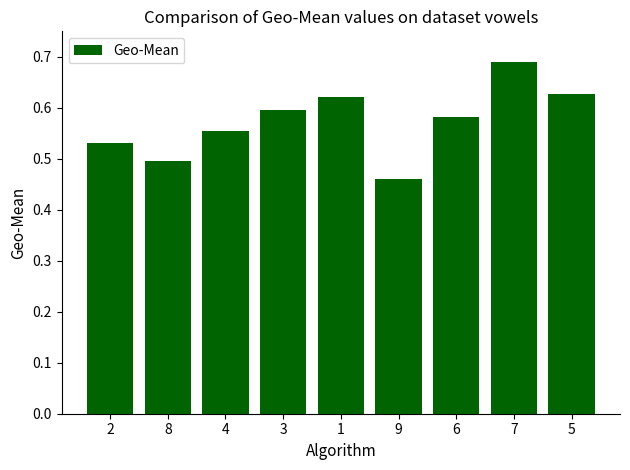

What is the difference between the values at 5 and 4?

0.1